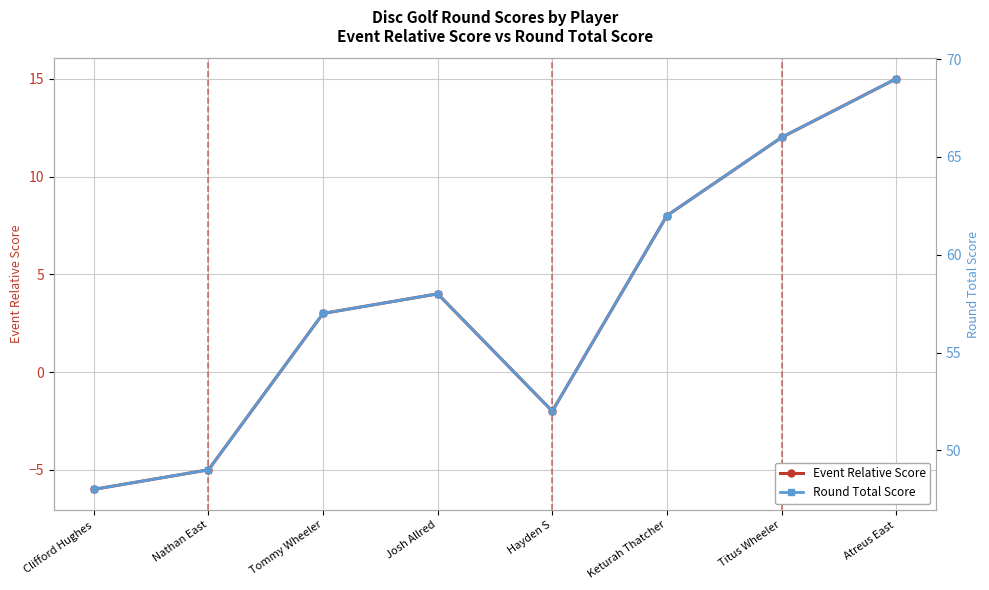

Reading right to left, what are all the values shown in this chart?

Event Relative Score: Atreus East=15	Titus Wheeler=12	Keturah Thatcher=8	Hayden S=-2	Josh Allred=4	Tommy Wheeler=3	Nathan East=-5	Clifford Hughes=-6
Round Total Score: Atreus East=69	Titus Wheeler=66	Keturah Thatcher=62	Hayden S=52	Josh Allred=58	Tommy Wheeler=57	Nathan East=49	Clifford Hughes=48